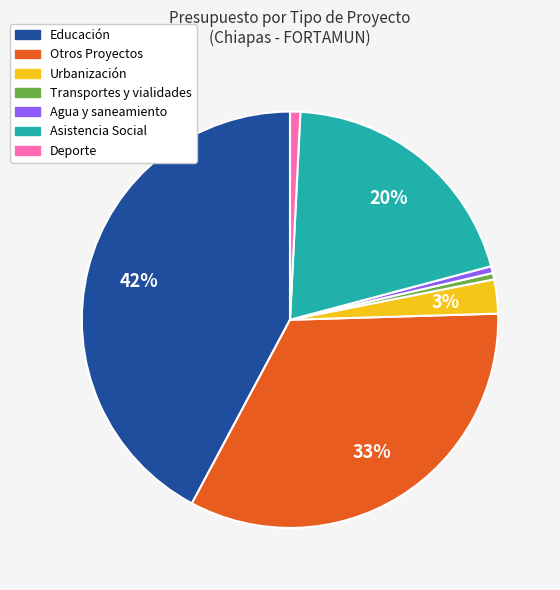

Which category has the biggest portion of the pie?

Educación